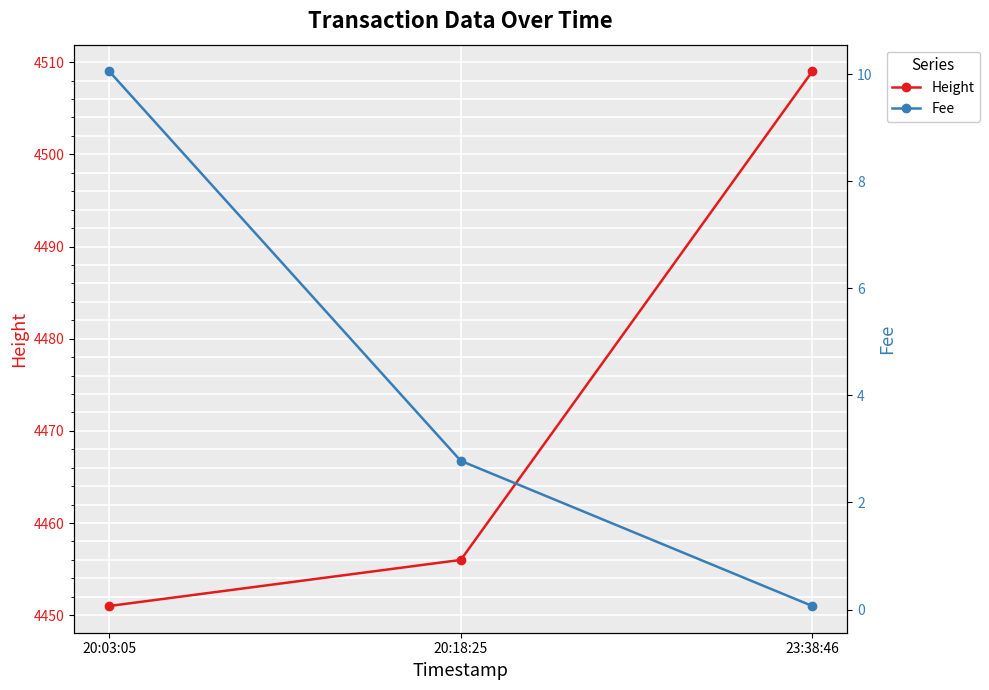

Reading left to right, transcribe all the data shown in this chart.

Height: 20:03:05=4451.0	20:18:25=4456.0	23:38:46=4509.0
Fee: 20:03:05=10.1	20:18:25=2.8	23:38:46=0.1